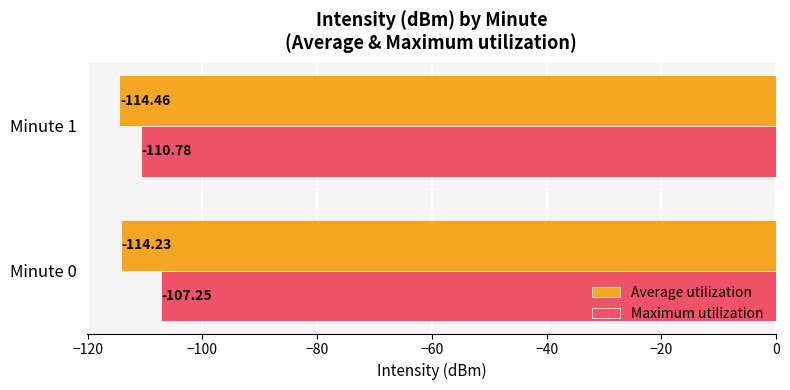

Rank the series by their maximum value, from highest to lowest.

Maximum utilization, Average utilization